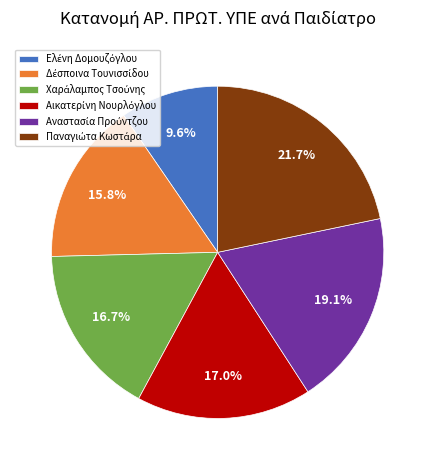

Count the number of slices in the pie.

6